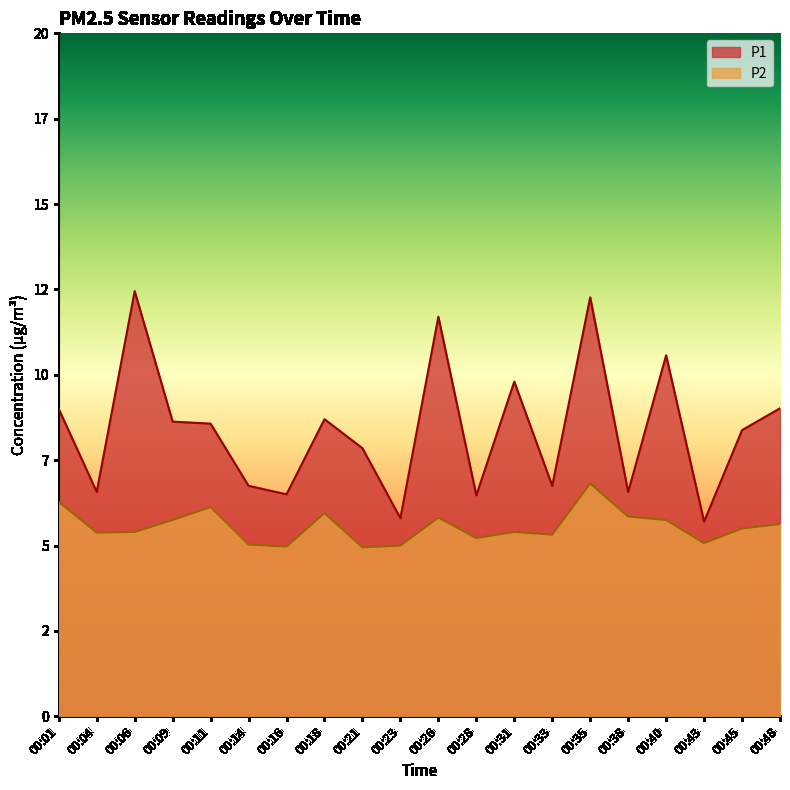

At how many categories does at least one series exceed 9?

6